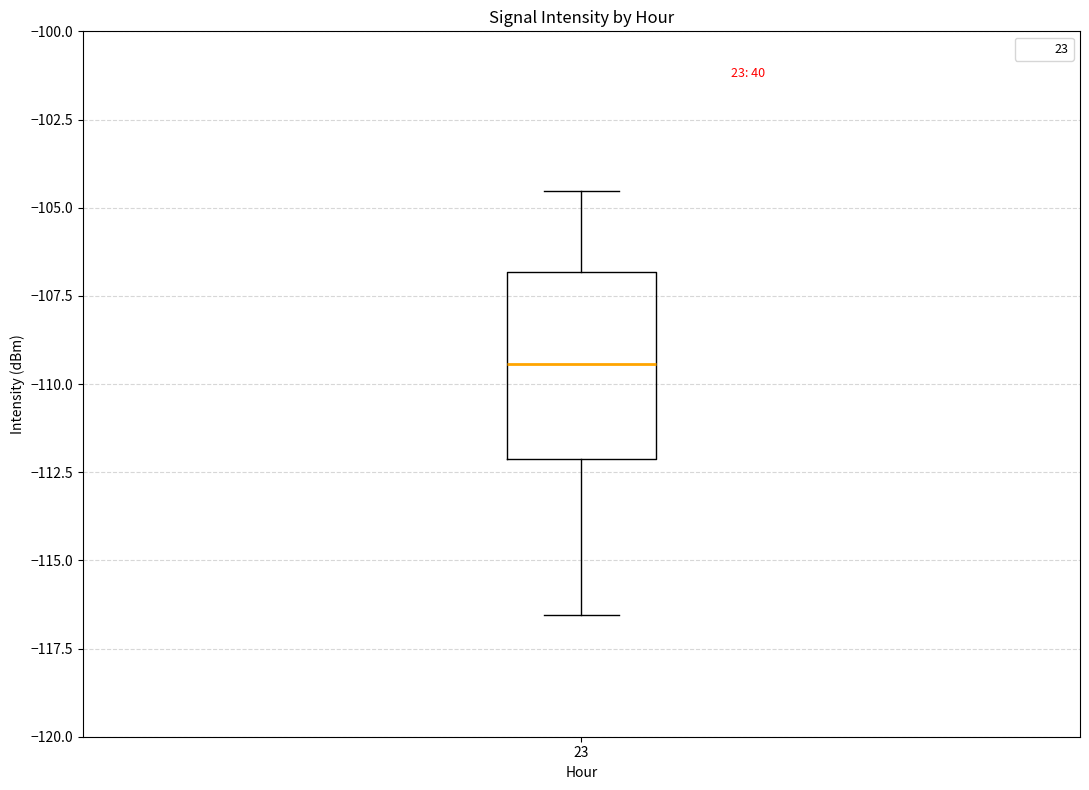

Transcribe this box plot: give where the median line is, the range the box spans, and where the two whiskers end, as read against the y-axis. The values are not printed on the chart, so give them approximately, as read against the axis.

median -109.5, box -112.0 to -107.0, whiskers -116.5 to -104.5